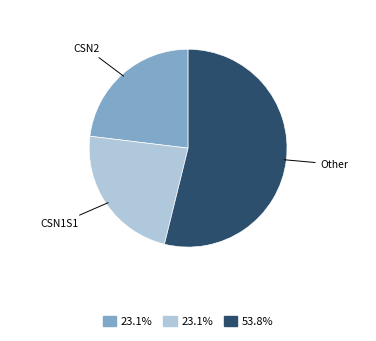

Is there any slice that represents more than half of the pie?

Yes